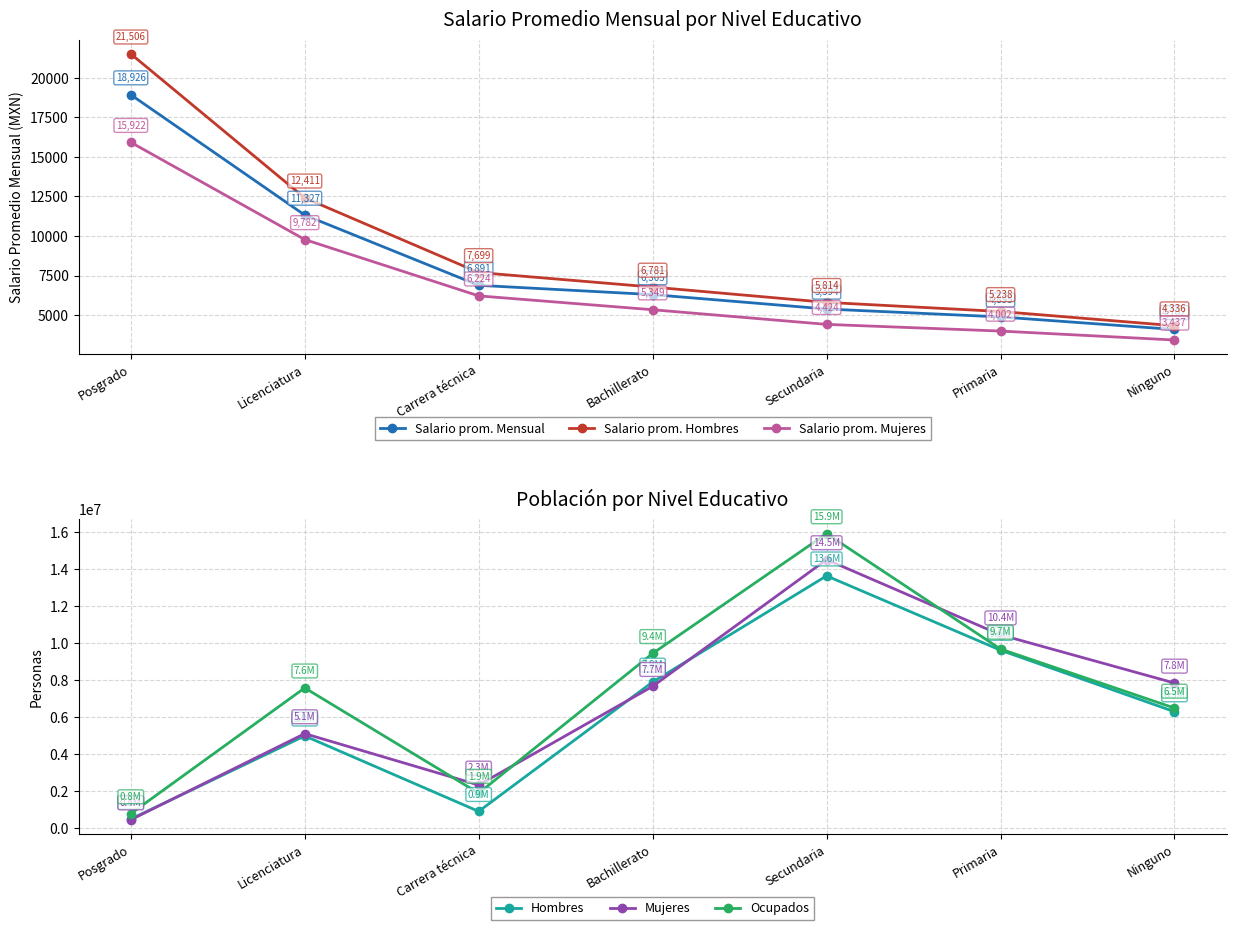

True or false: Salario prom. Mensual has more than 1 interior local peaks.

False